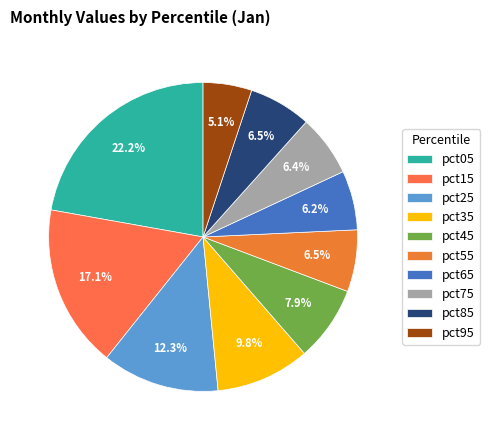

How many slices are in this pie chart?

10